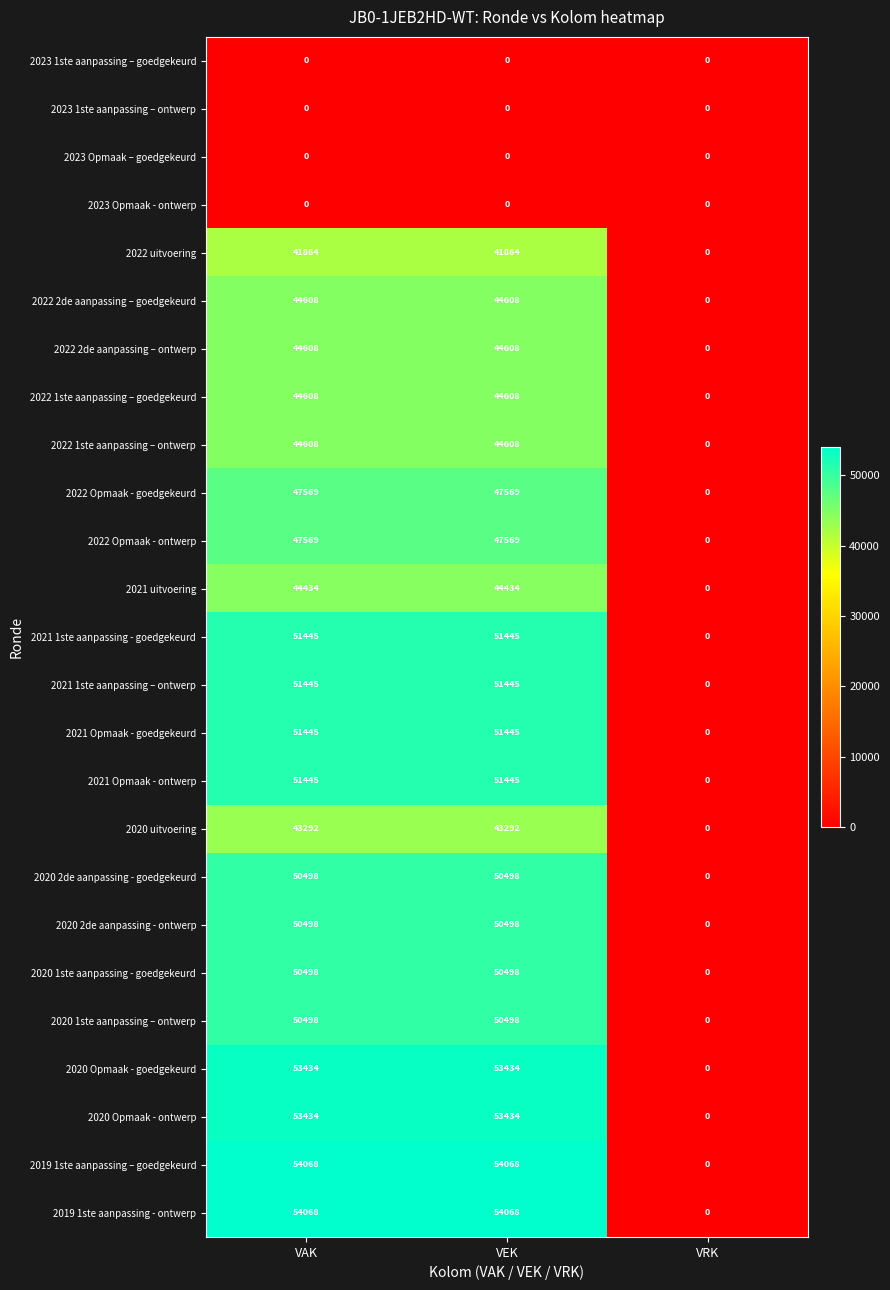

How many distinct data groups are displayed?

25